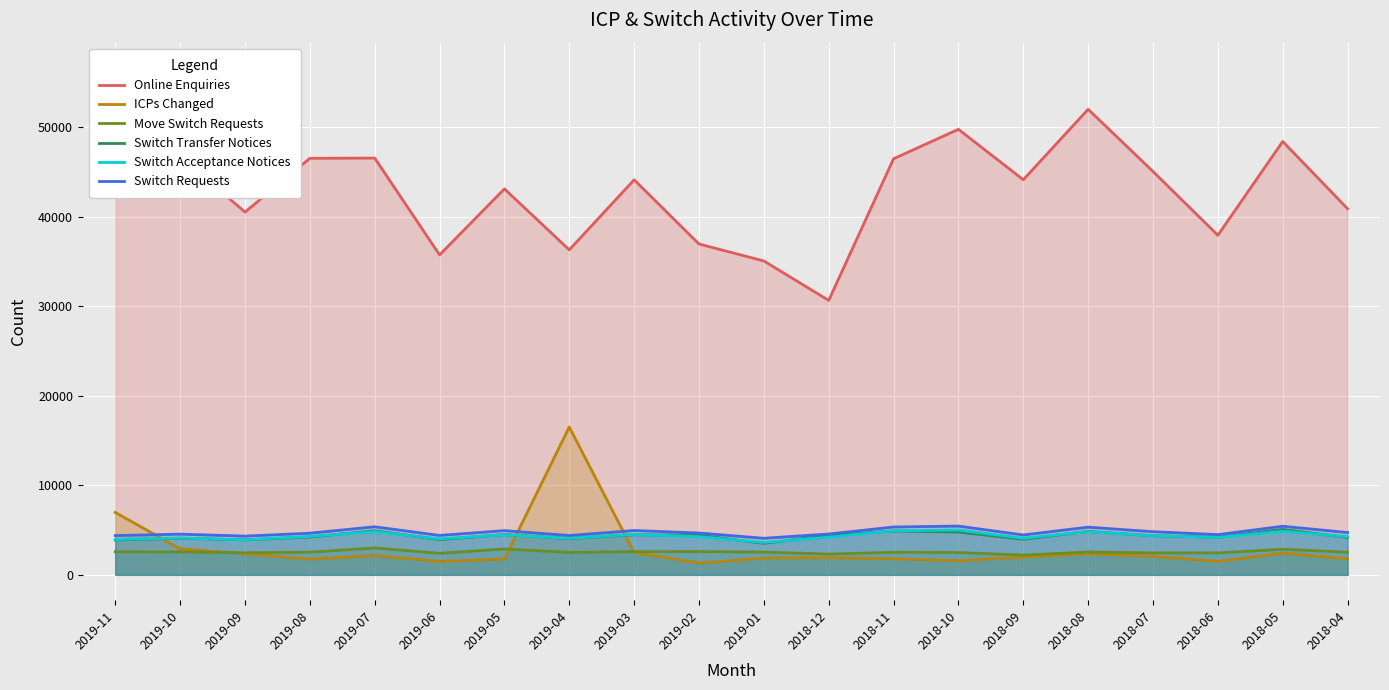

What position from the right is 2018-10?

7